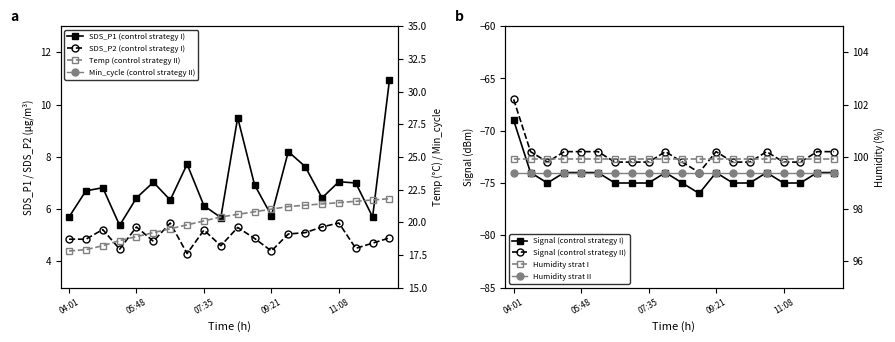

What is the value of the SDS_P1 point at the 20th from the left?

10.9